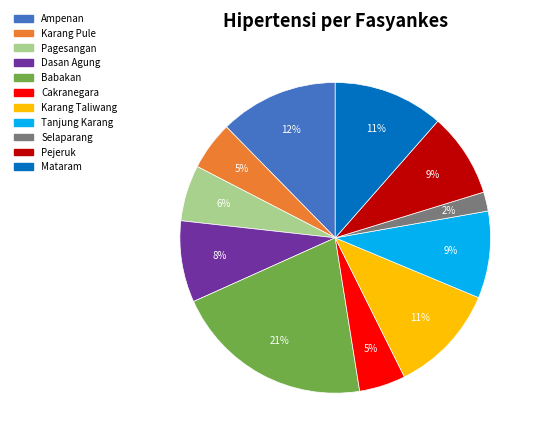

To the nearest percent, what is the average slice percentage?

9%